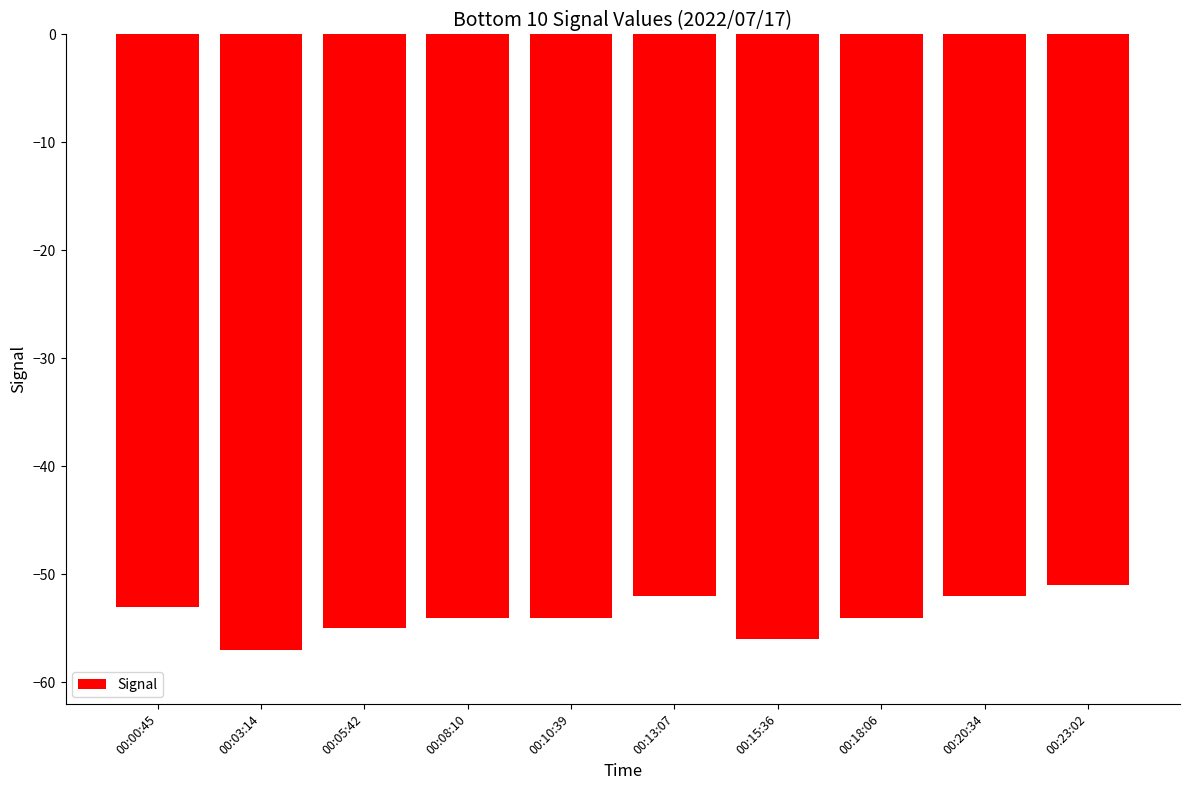

Reading left to right, what are all the values shown in this chart?

00:00:45=-53	00:03:14=-57	00:05:42=-55	00:08:10=-54	00:10:39=-54	00:13:07=-52	00:15:36=-56	00:18:06=-54	00:20:34=-52	00:23:02=-51